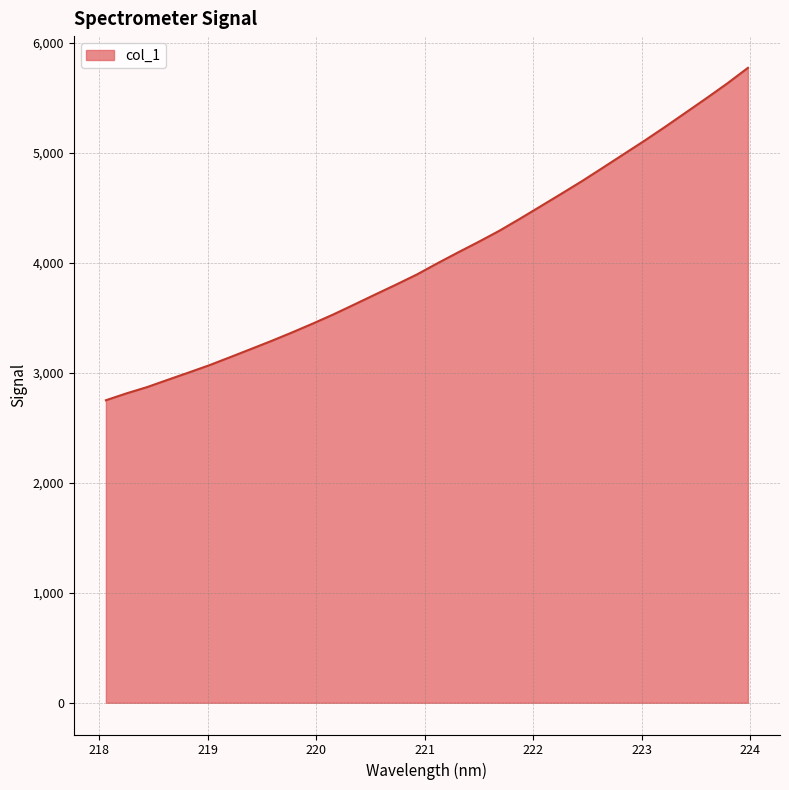

What is the greatest value displayed?

5770.6